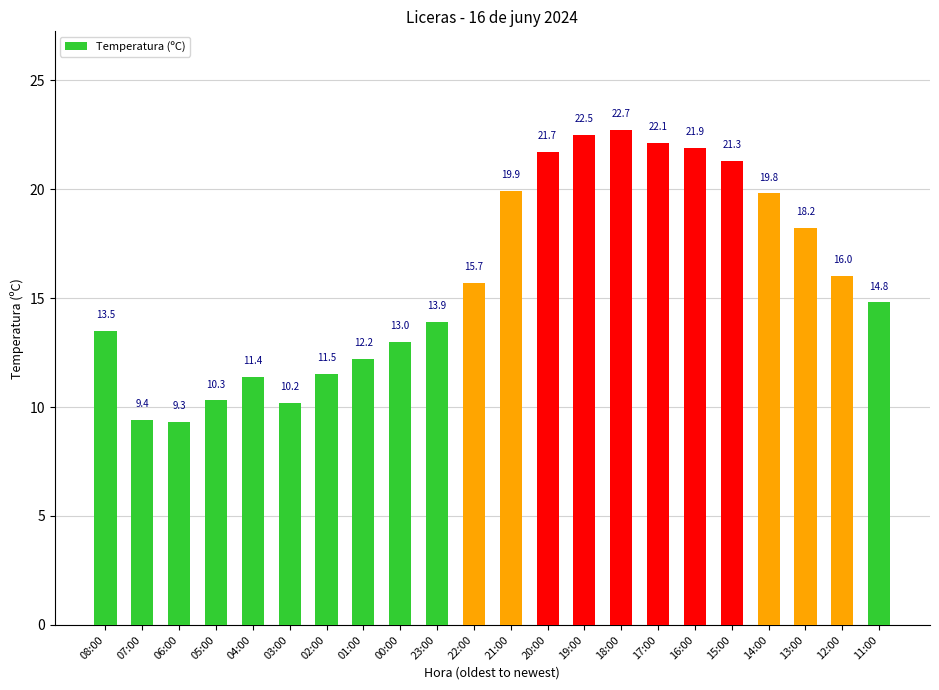

Which has a higher value, 19:00 or 08:00?

19:00